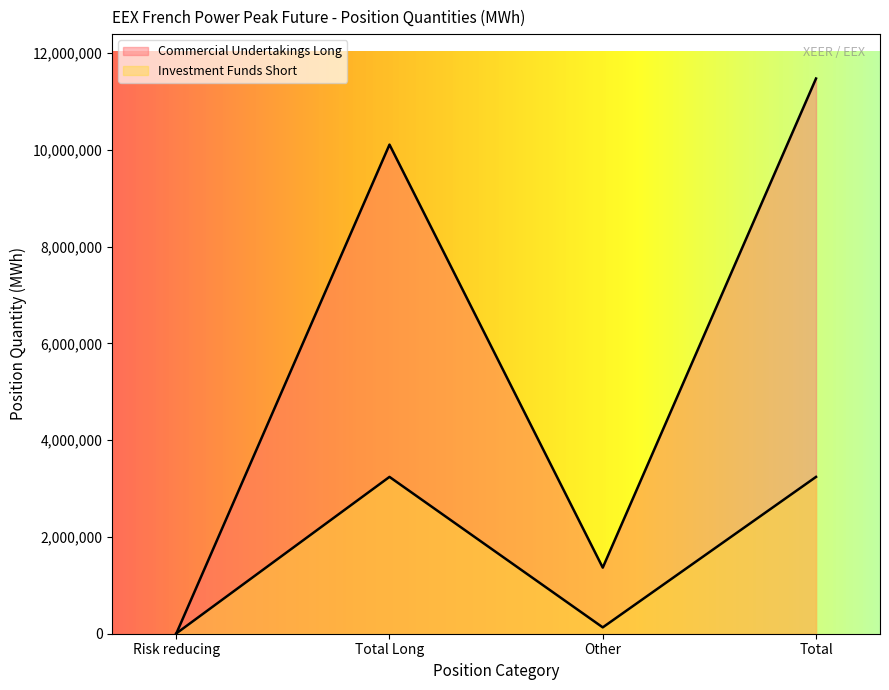

Which series has the widest spread of values?

Commercial Undertakings Long